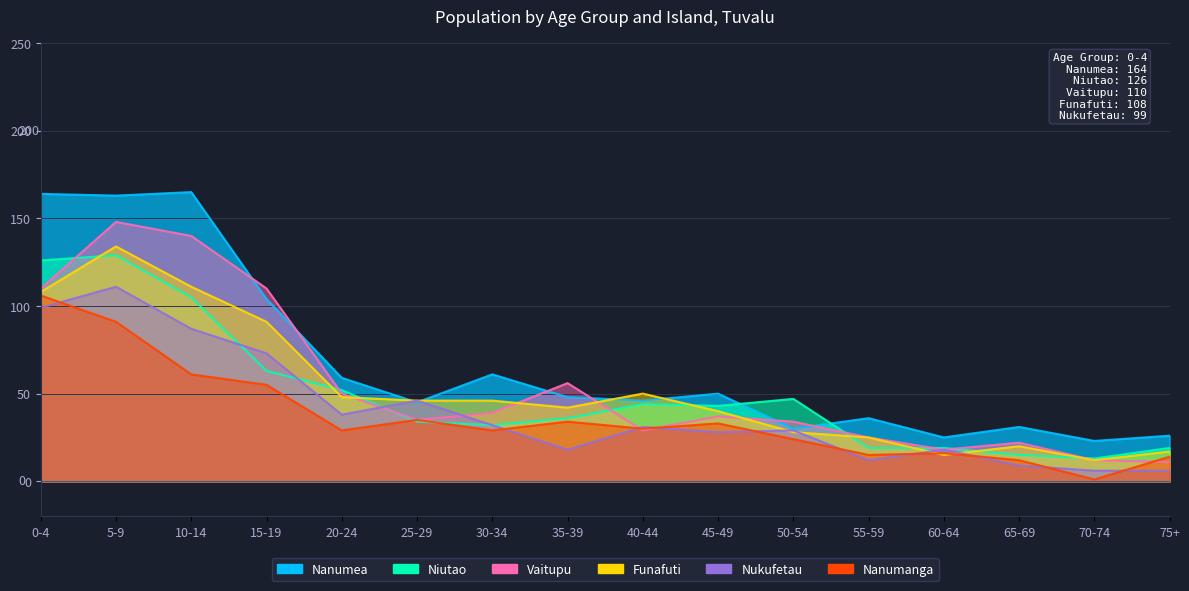

True or false: Niutao and Nanumea intersect in this chart.

True